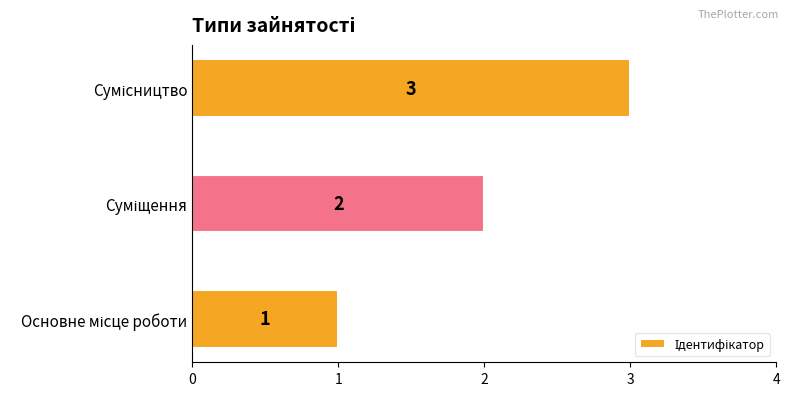

How many values are between 1 and 3?

3